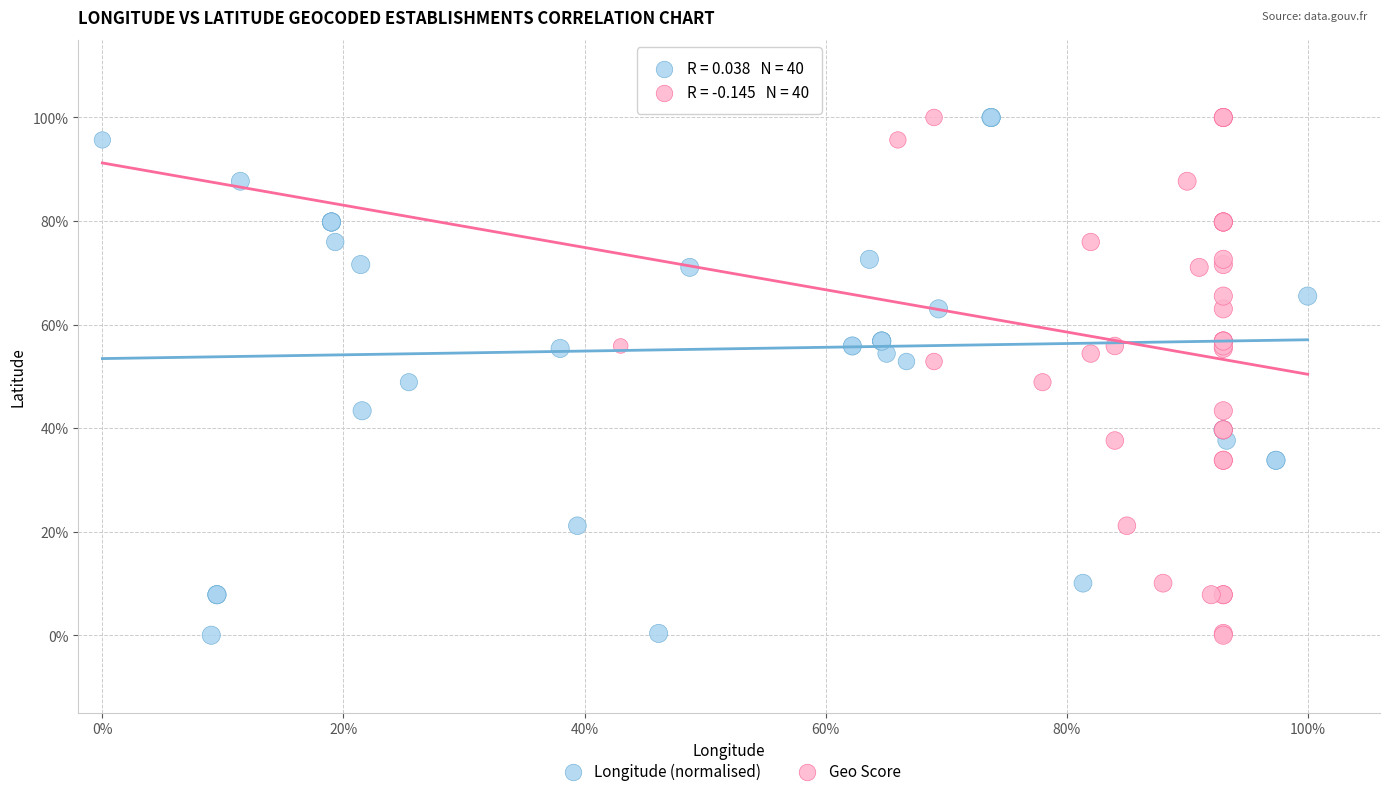

What are all the series names shown in the legend?

Longitude (normalised), Geo Score